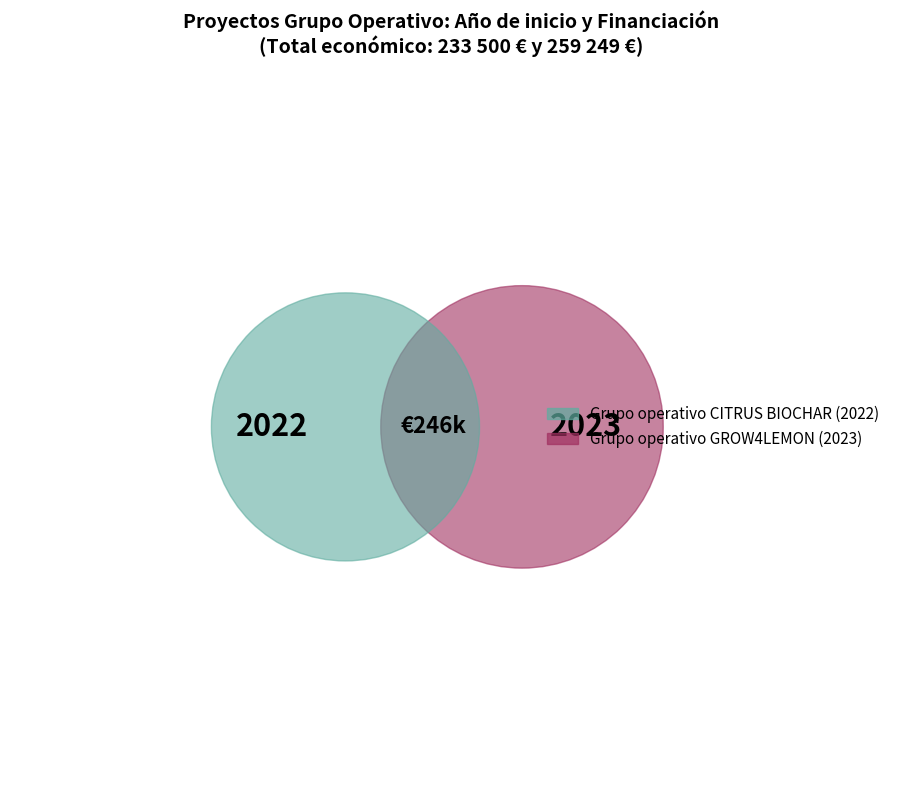

How many slices are in this pie chart?

2